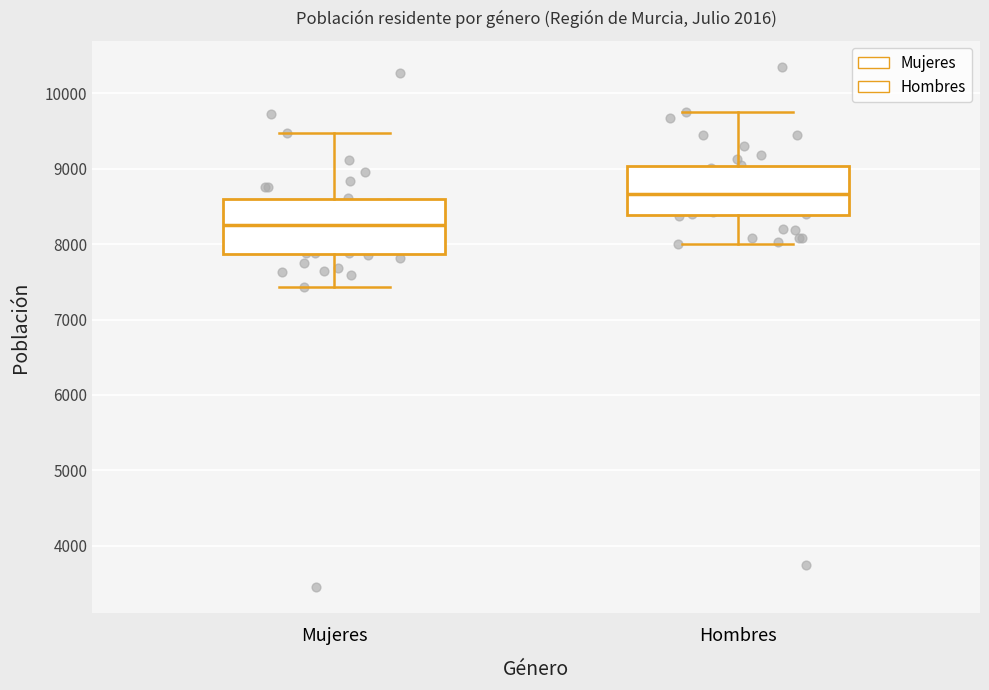

Reading left to right, read every box against the y-axis: the position of its median line, the range the box covers, and the ends of its whiskers. The values are not printed on the chart, so give them approximately, as read against the axis.

Mujeres: median 8300, box 7900 to 8600, whiskers 7400 to 9500
Hombres: median 8700, box 8400 to 9000, whiskers 8000 to 9800